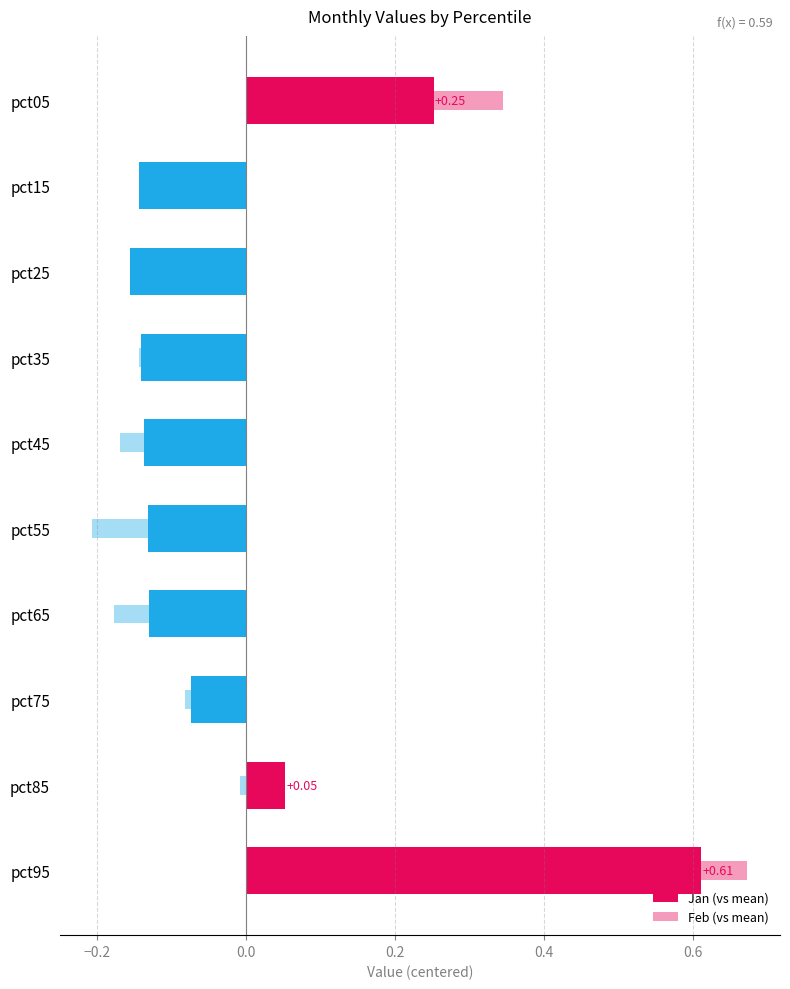

The Feb (vs mean) series shows 0.6 at pct05. True or false?

False